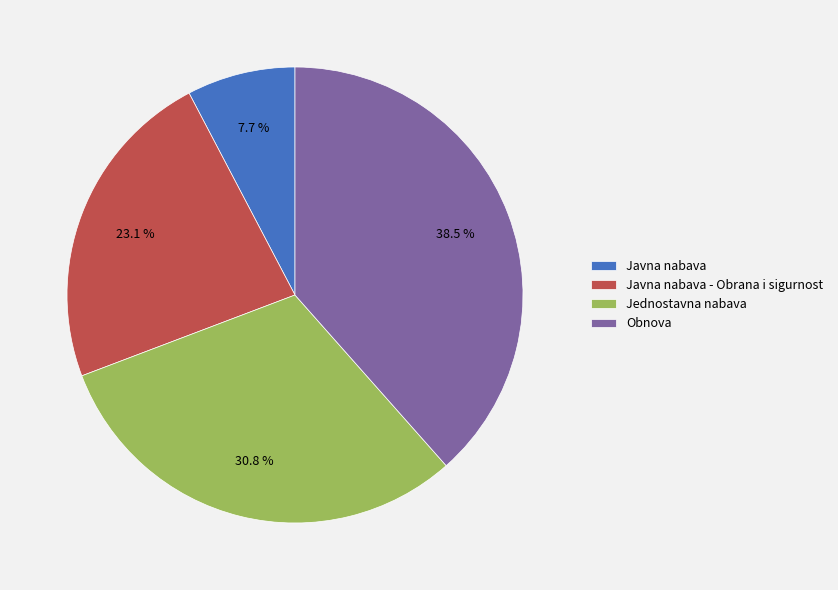

What is the smallest slice in the pie chart?

Javna nabava